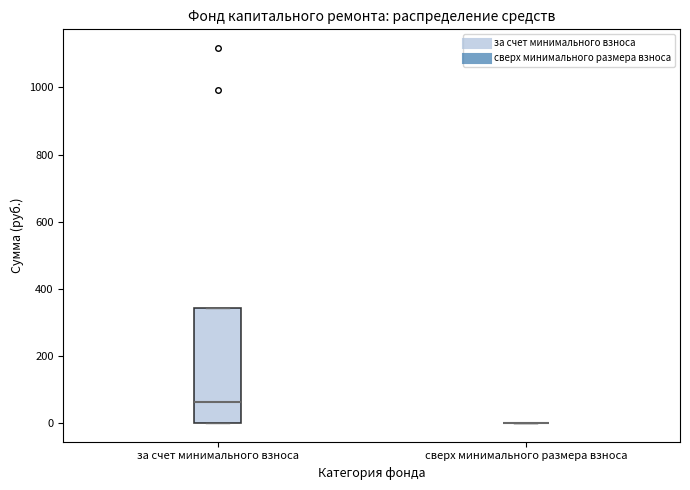

Comparing the boxes themselves (not the whiskers), which one is the tallest?

за счет минимального взноса